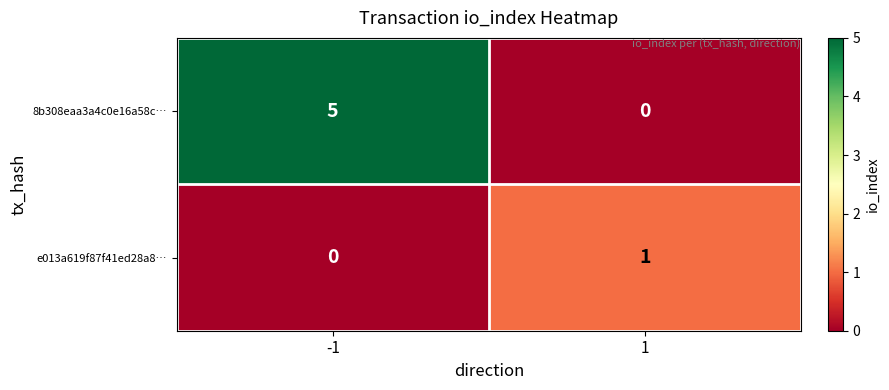

What is the spread (max minus min) of values at -1?

5